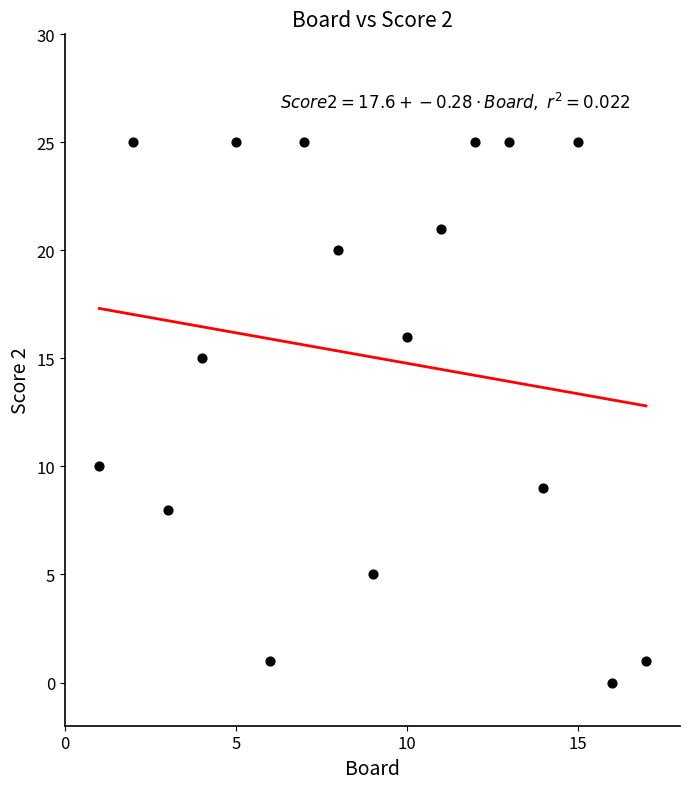

What Y value in the scatter plot is closest to 12?

10